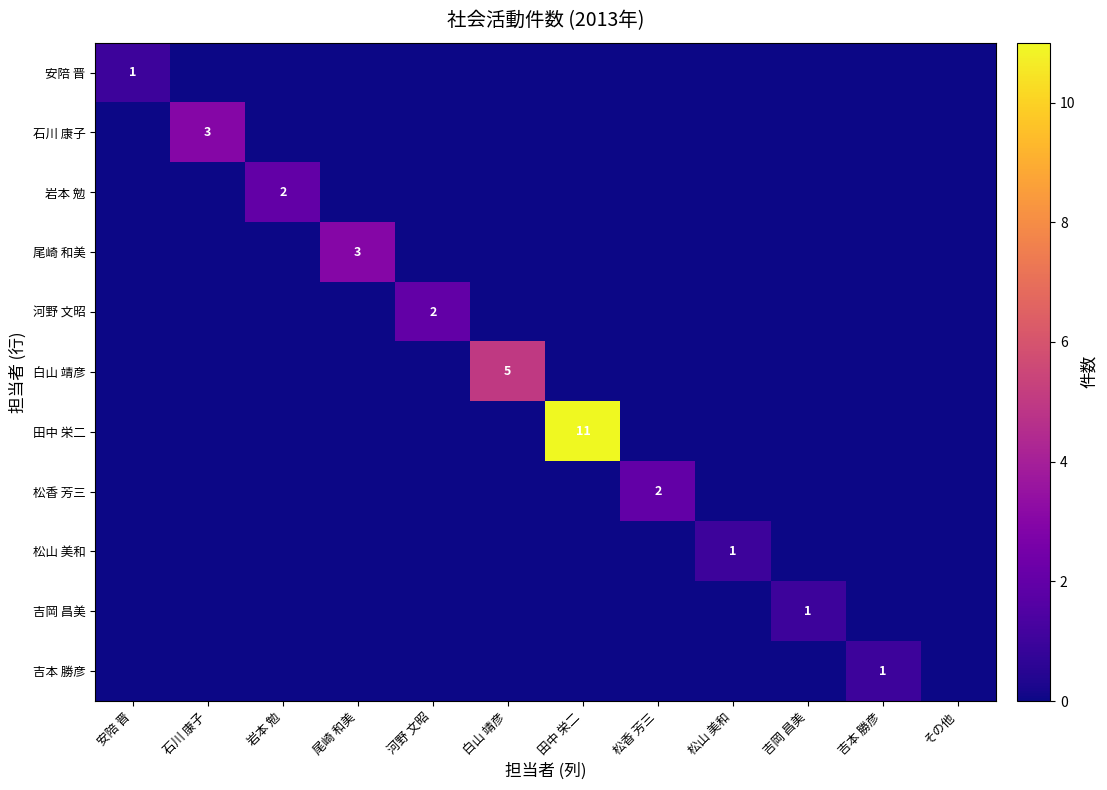

The value of 松山 美和 at 松山 美和 is 1. True or false?

True